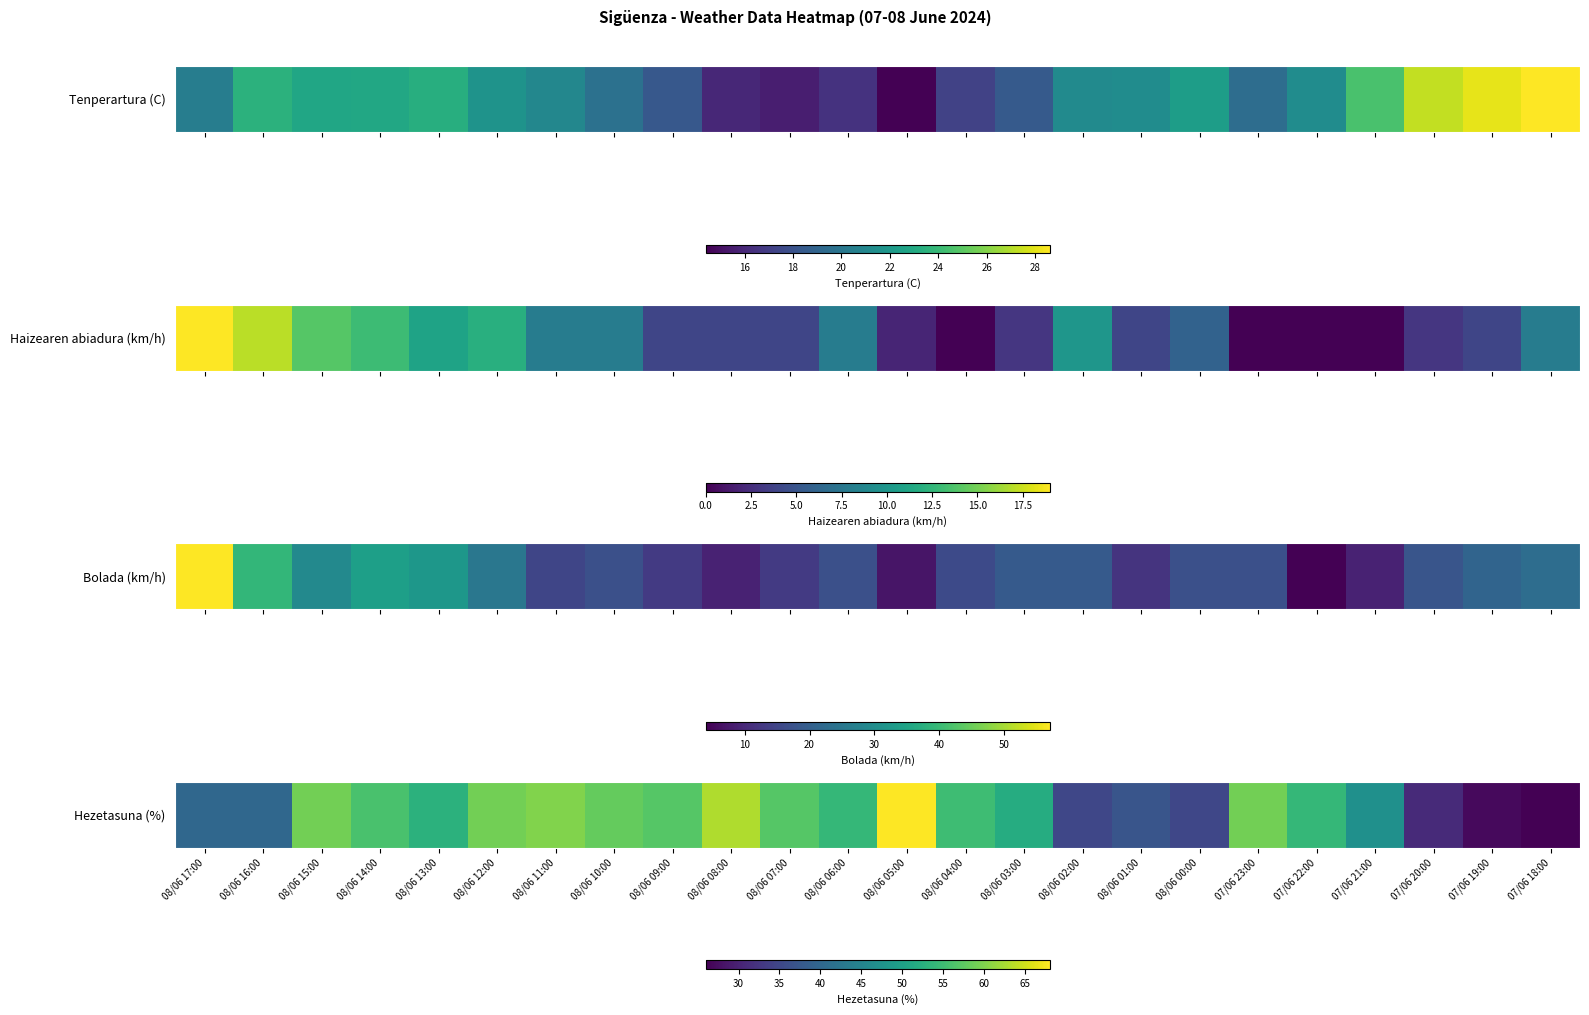

Between 08/06 05:00 and 07/06 18:00, which is larger?

08/06 05:00